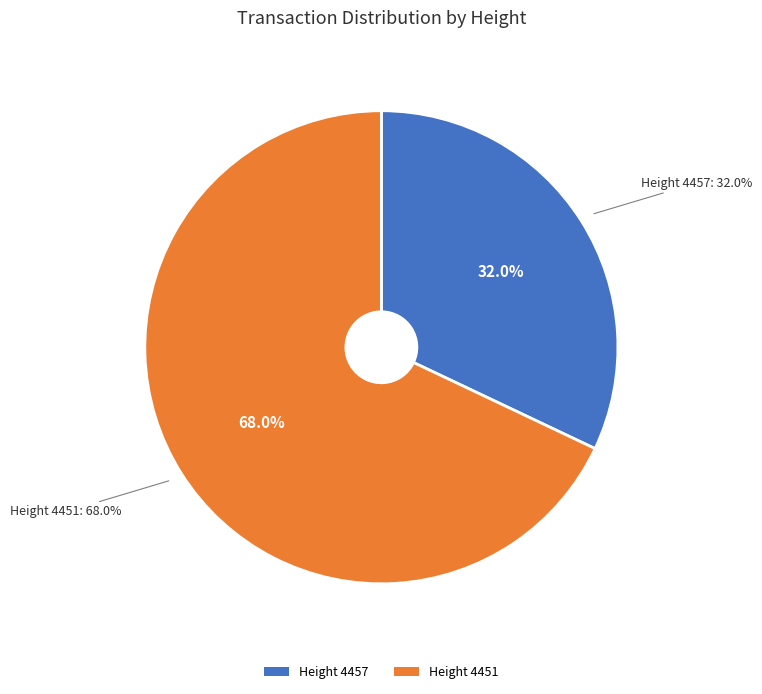

True or false: 4451 accounts for 68% of the total.

True